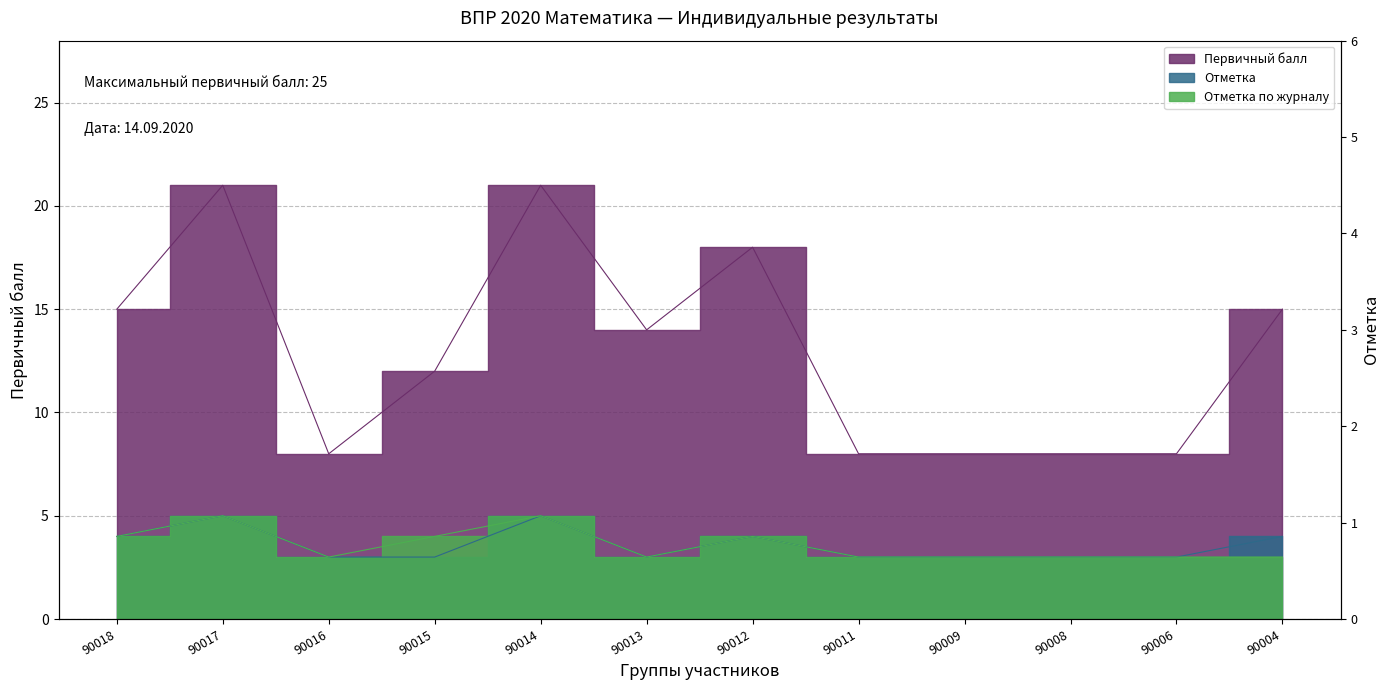

What is the value of the Первичный балл point at the 6th from the left?

14